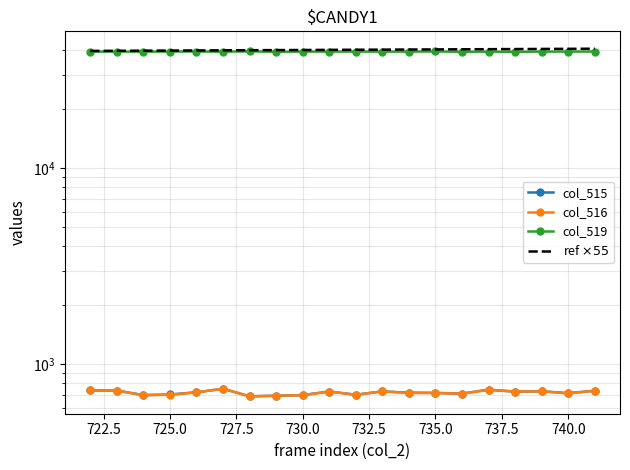

True or false: col_516 and ref $\times 55$ cross at least once.

False